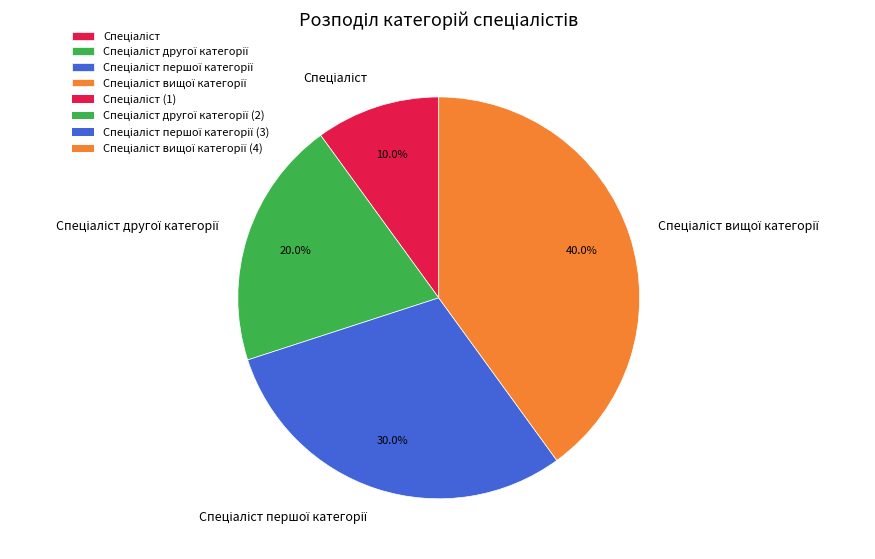

Does any single category account for the majority?

No